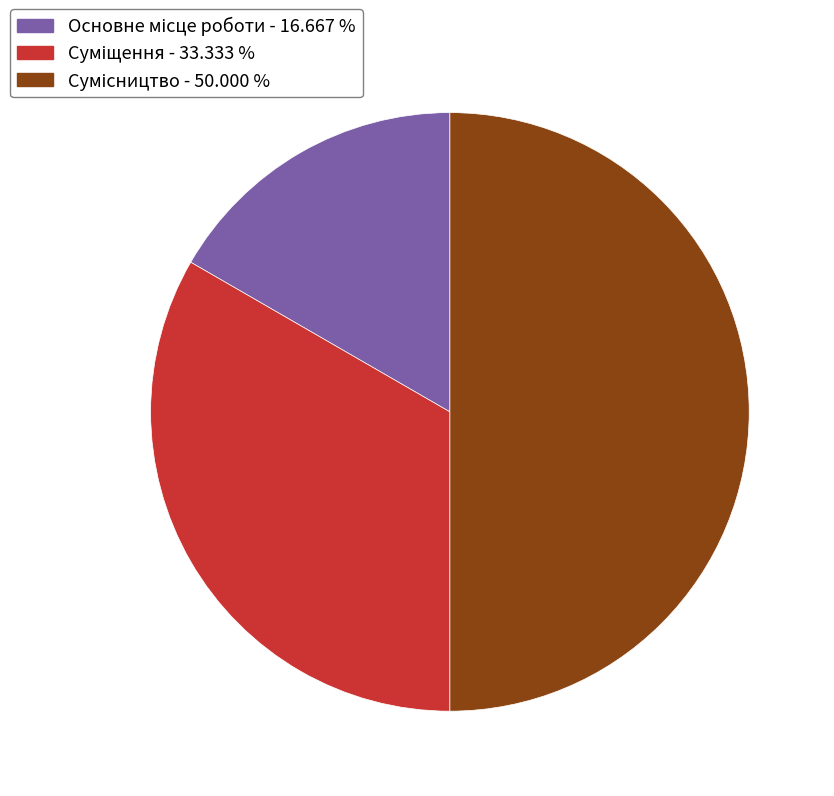

Count the number of slices in the pie.

3